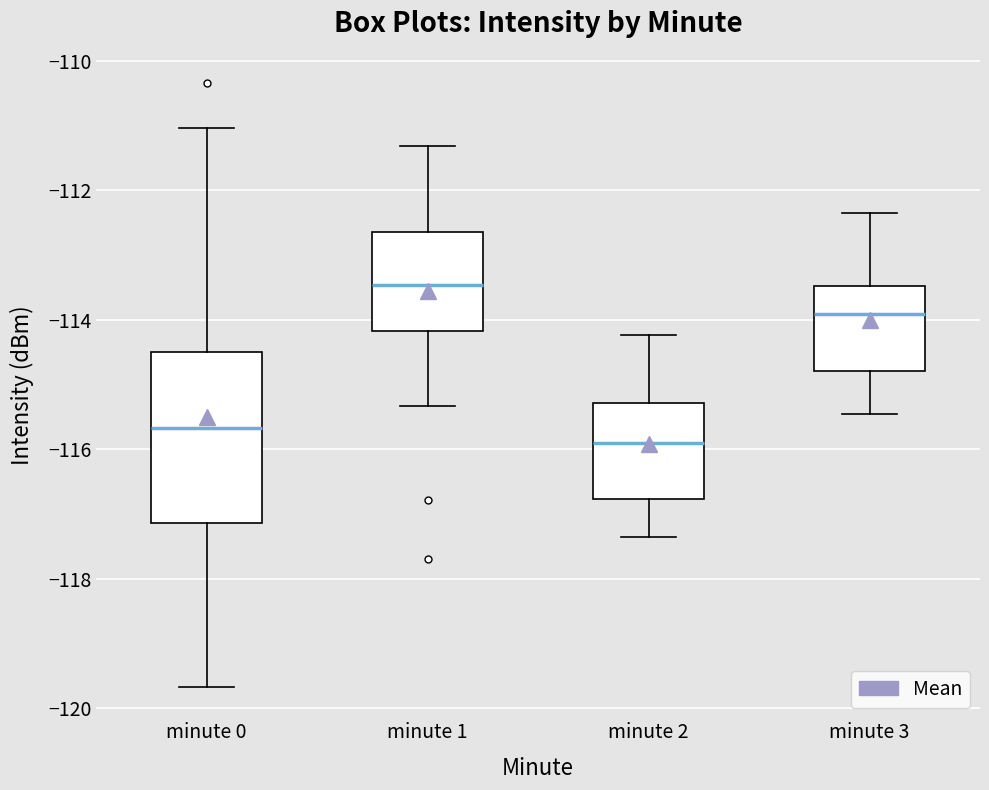

Comparing the boxes themselves (not the whiskers), which one is the tallest?

minute 0